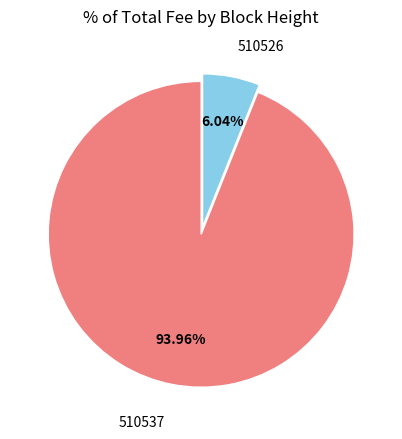

Does any single category account for the majority?

Yes